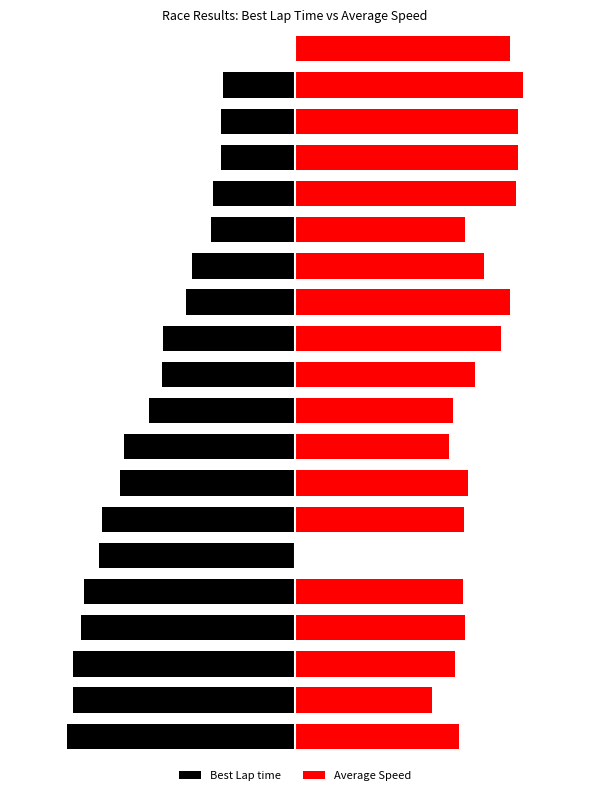

Where is Best Lap time nearest to the value -40?

12